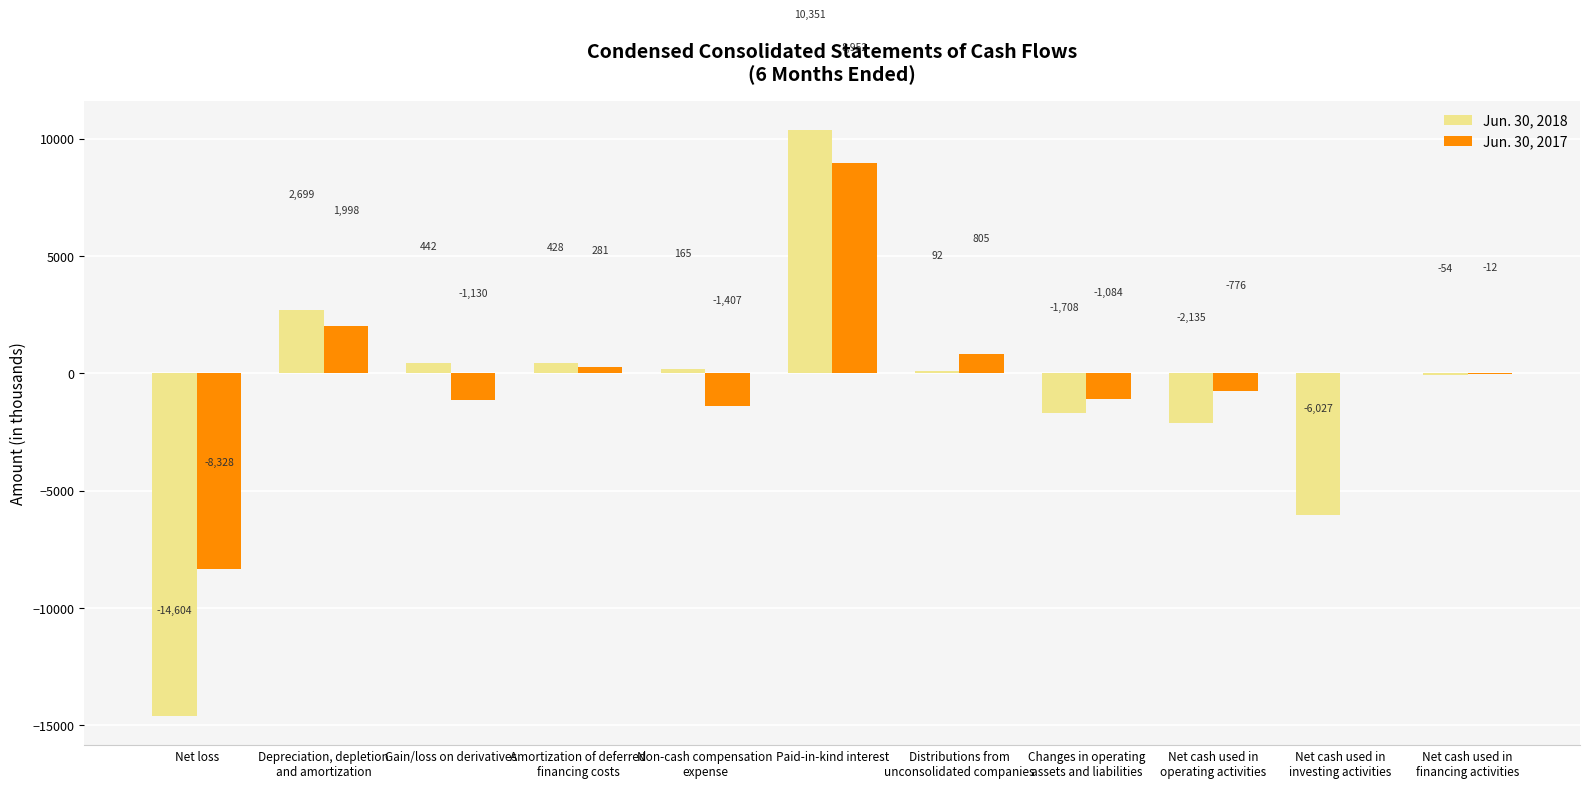

Count the number of categories in the chart.

11